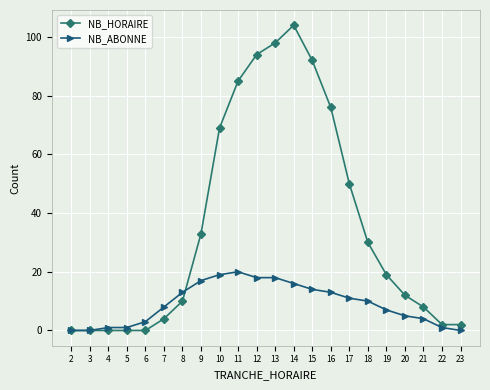

What is the total value across all series at 12?

112